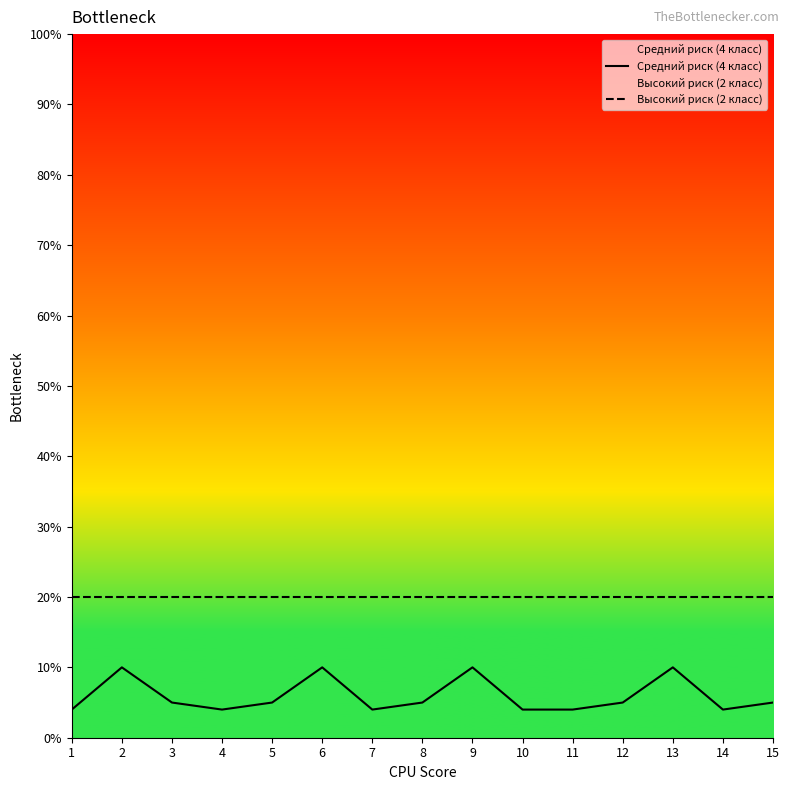

List the labels in order of Средний риск (4 класс) value, smallest first.

1, 4, 7, 10, 11, 14, 3, 5, 8, 12, 15, 2, 6, 9, 13